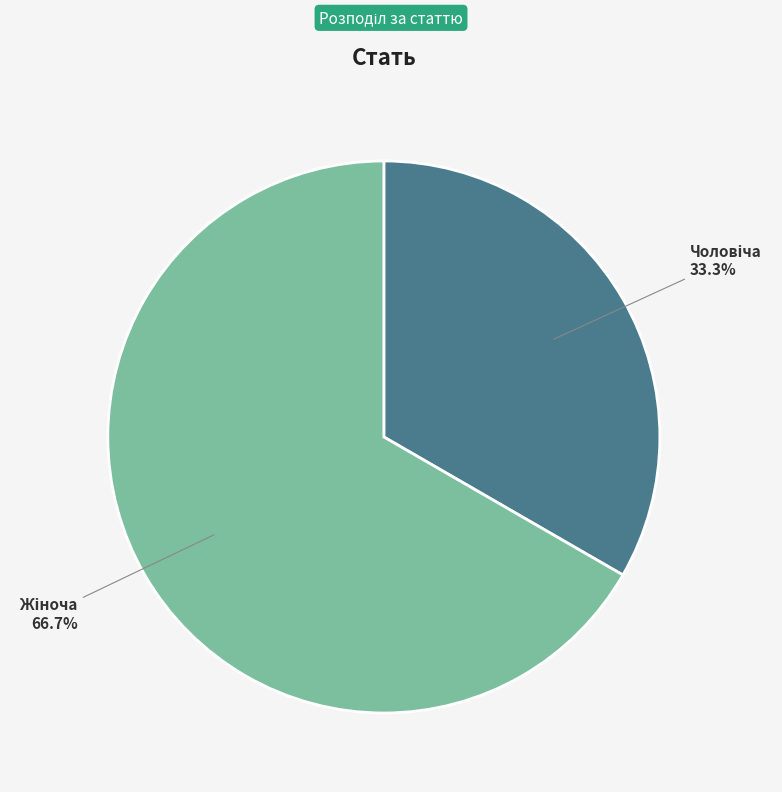

Is there any slice that represents more than half of the pie?

Yes